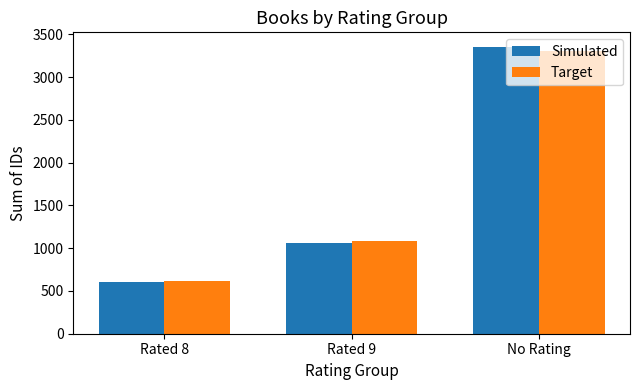

Rank the series by their maximum value, from lowest to highest.

Target, Simulated